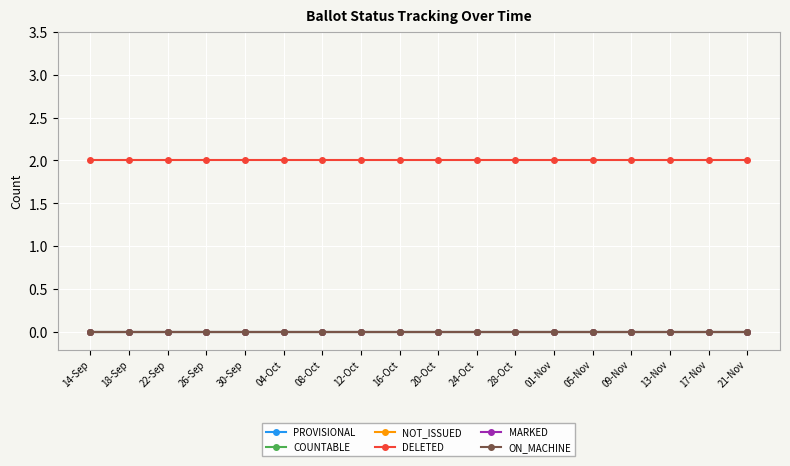

Does the chart have visible grid lines?

Yes